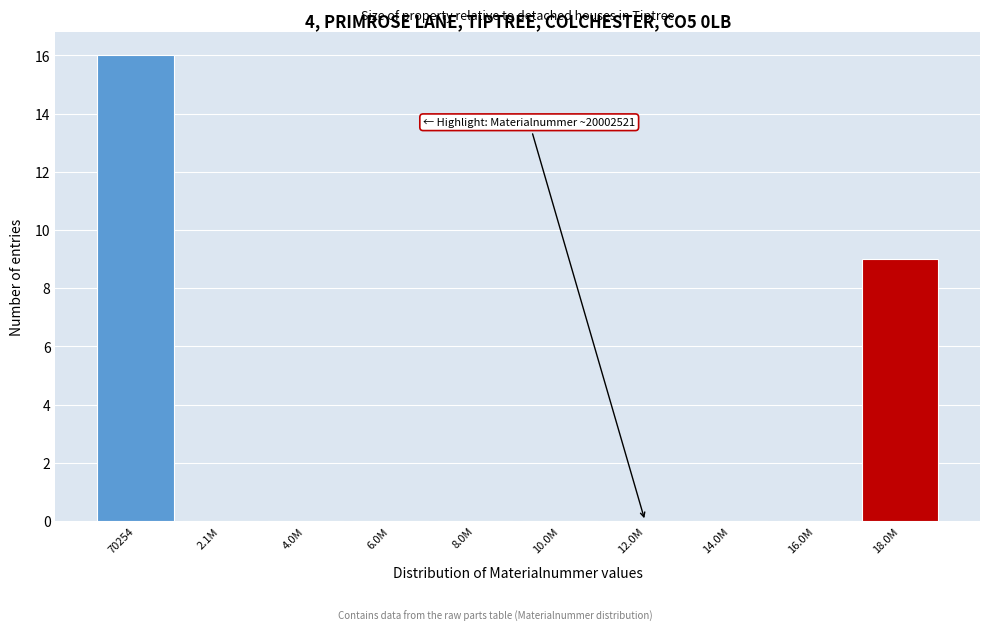

Reading left to right, transcribe all the data shown in this chart.

70254=16	2.1M=0	4.0M=0	6.0M=0	8.0M=0	10.0M=0	12.0M=0	14.0M=0	16.0M=0	18.0M=9